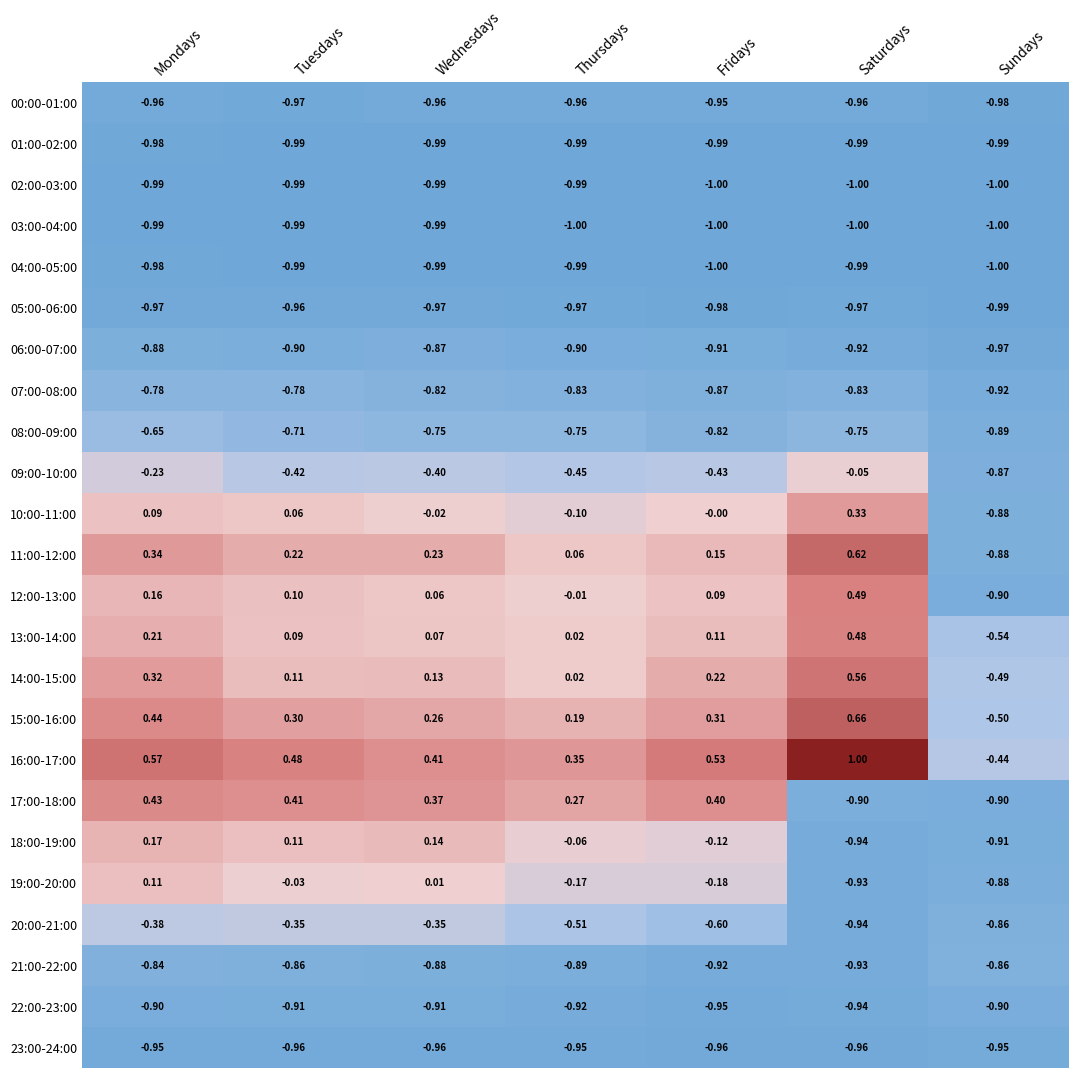

At which label does 14:00-15:00 first exceed 0?

Mondays